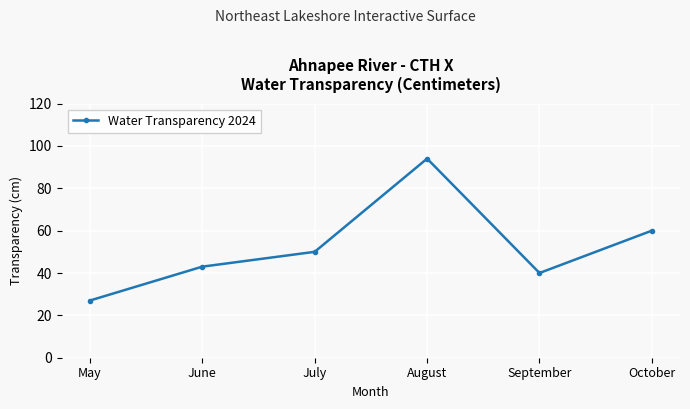

The chart shows a value of 70 at July. True or false?

False